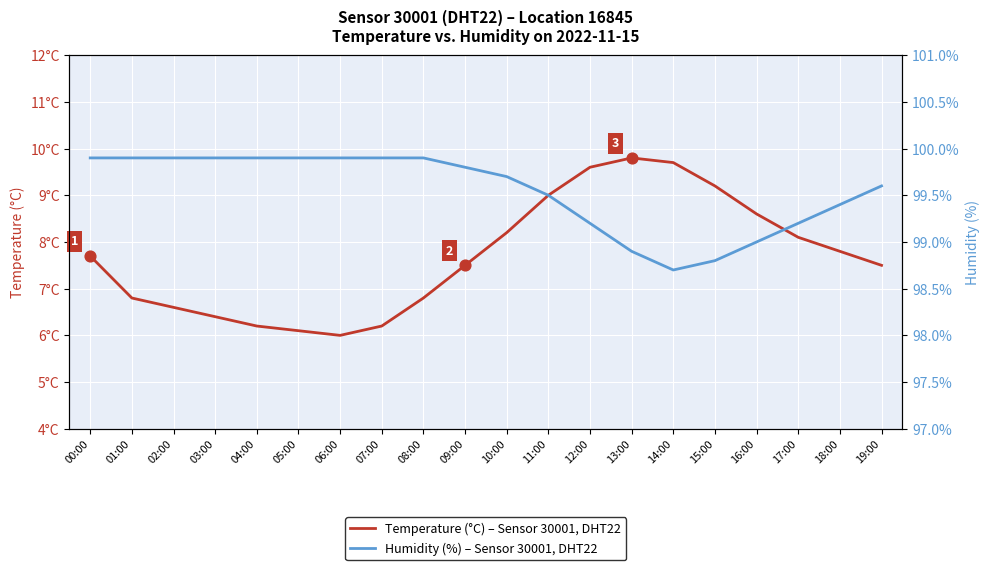

Which series reaches the minimum Y coordinate?

Temperature – Sensor 30001, DHT22, loc 16845